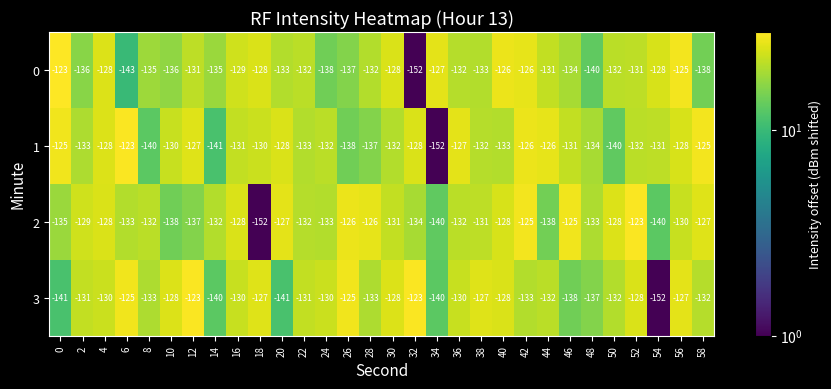

Rank the series at 26 from highest to lowest value.

3, 2, 0, 1